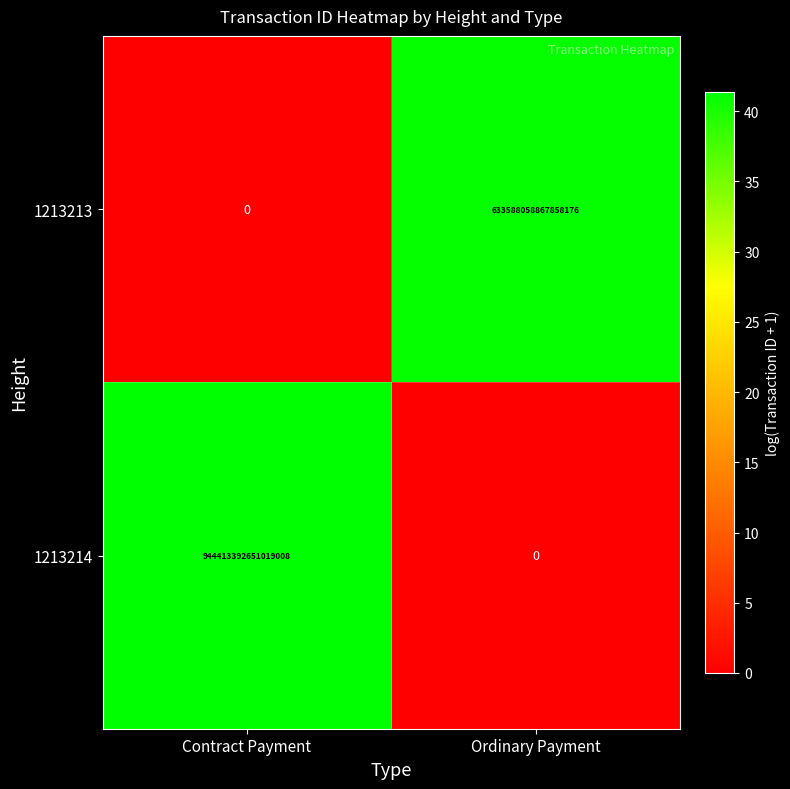

Between Contract Payment and Ordinary Payment, which series saw the biggest shift?

1213214